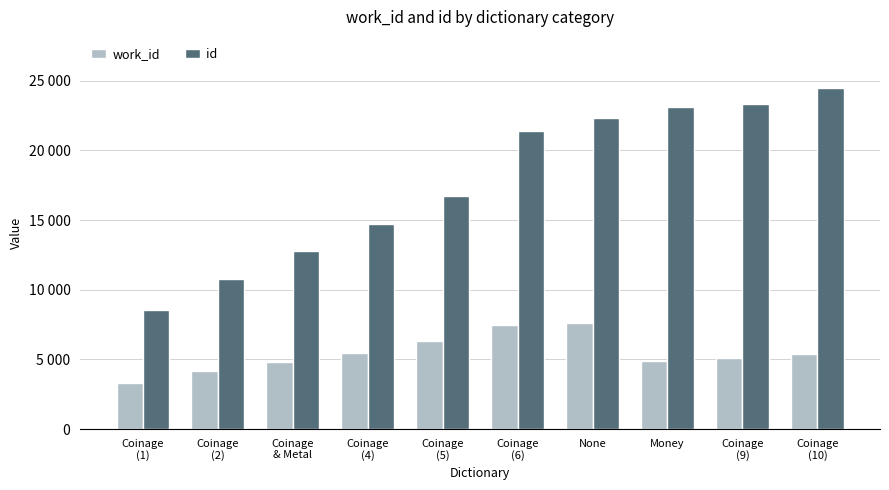

Are the bars grouped side by side (vs. stacked)?

Yes